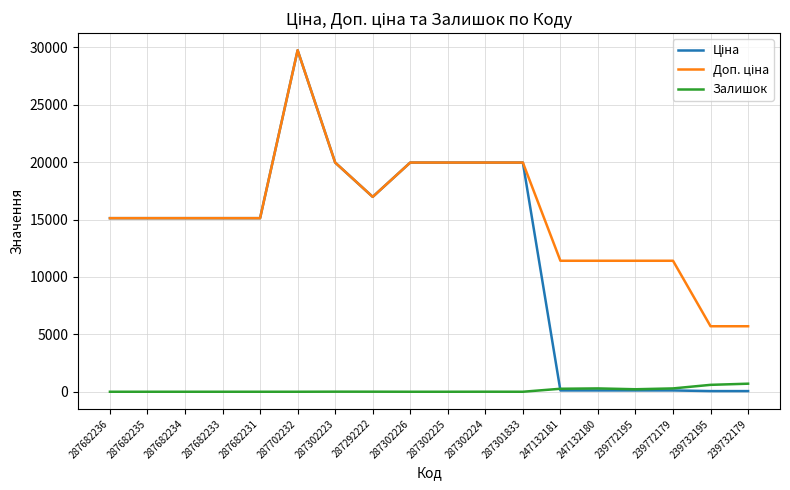

The Залишок series shows 5.0 at 287292222. True or false?

True